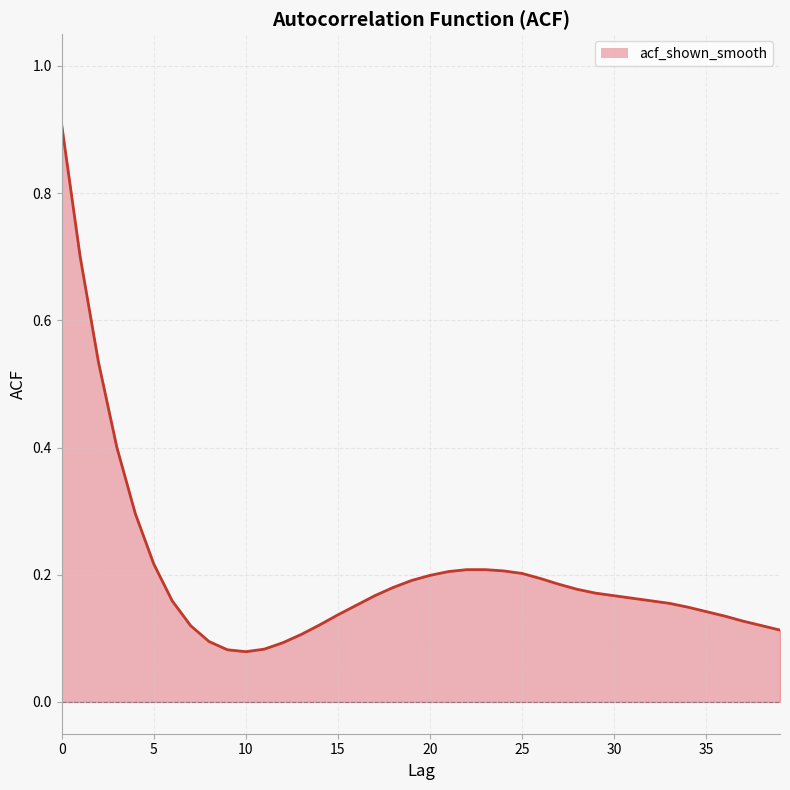

What is the difference between the maximum and minimum values?

0.8